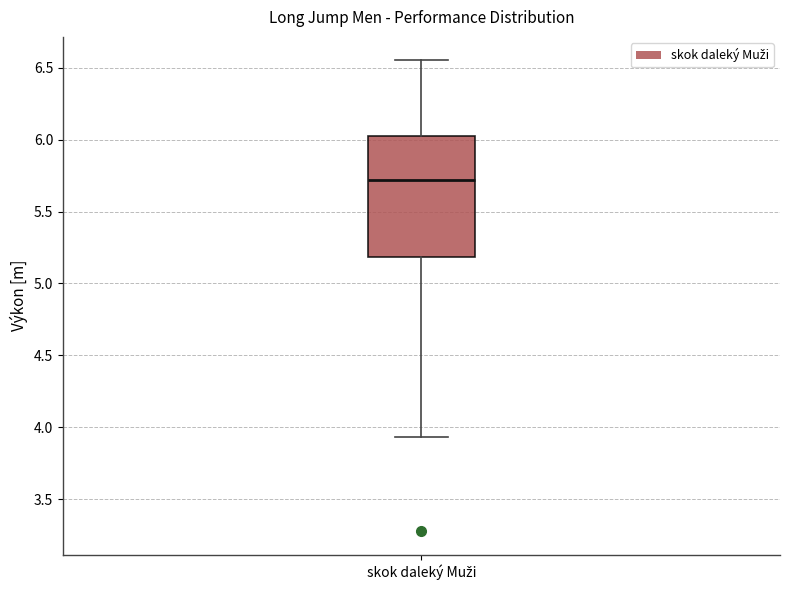

Where is the lower edge of the box for skok daleký Muži on the y-axis? The values are not printed on the chart, so give them approximately, as read against the axis.

5.20